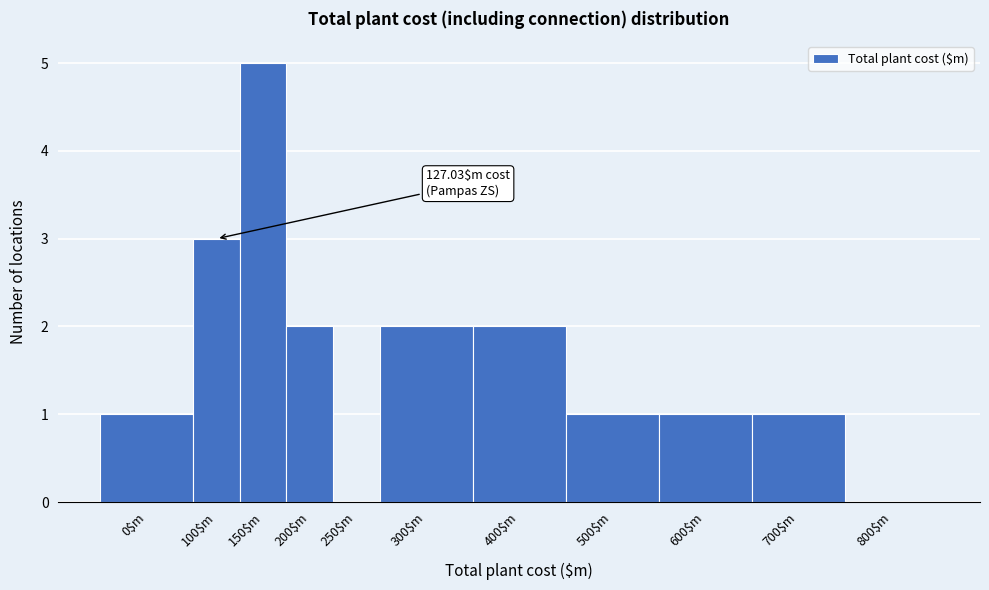

What is the maximum value shown in the chart?

5